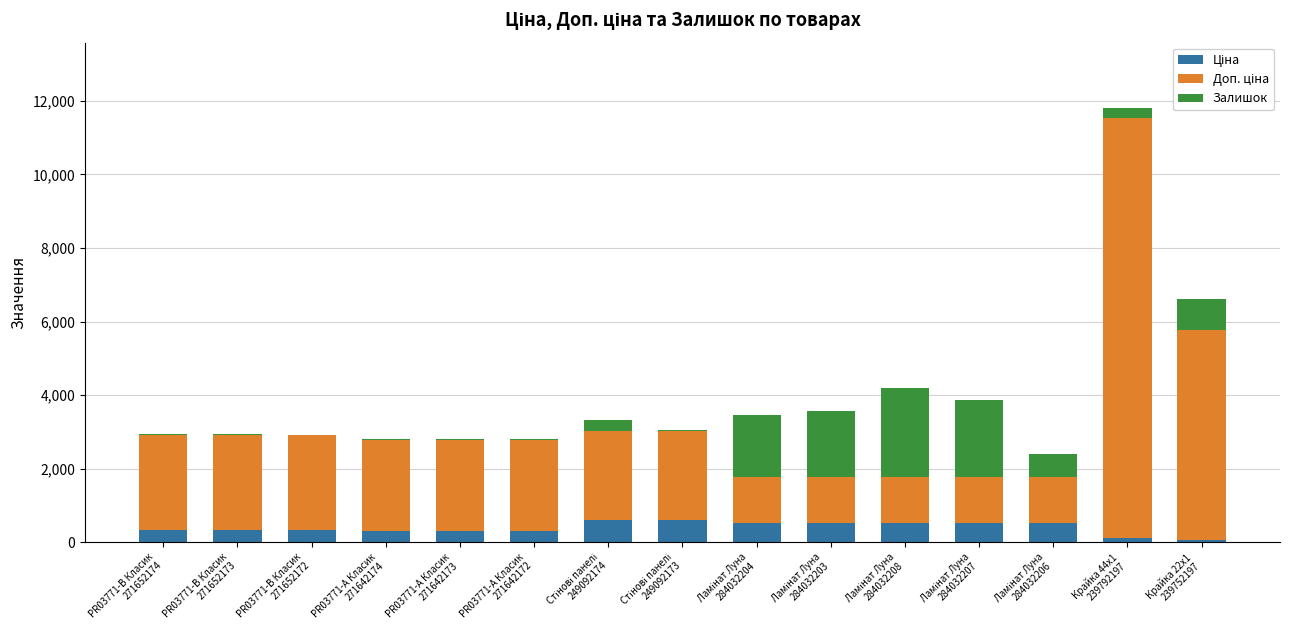

Are the bars horizontal?

No